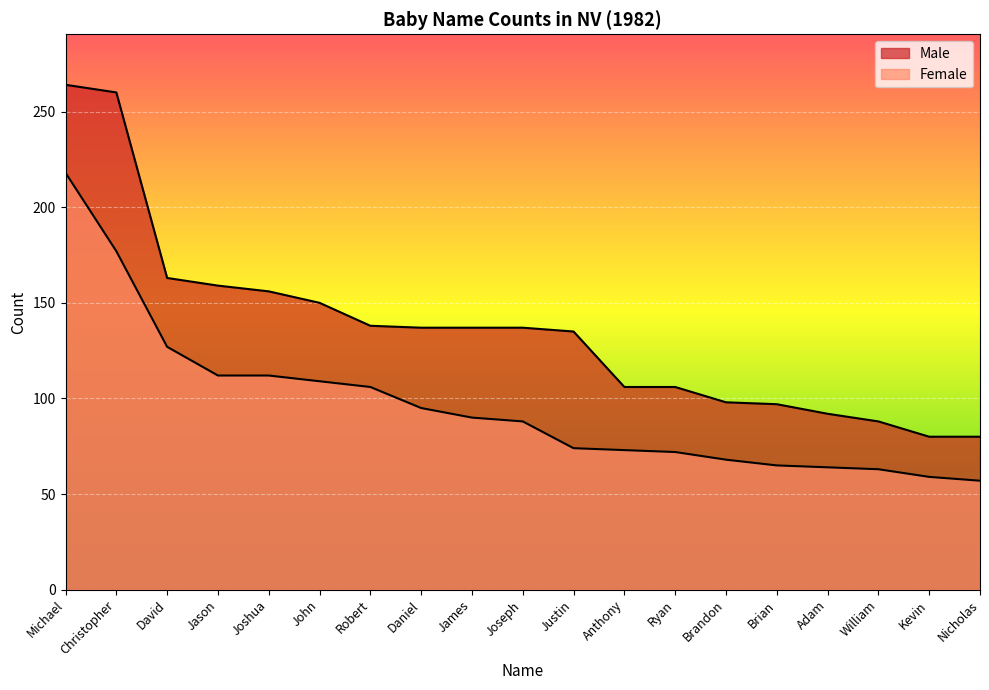

Rank the categories by Female value from lowest to highest.

Nicholas, Kevin, William, Adam, Brian, Brandon, Ryan, Anthony, Justin, Joseph, James, Daniel, Robert, John, Jason, Joshua, David, Christopher, Michael